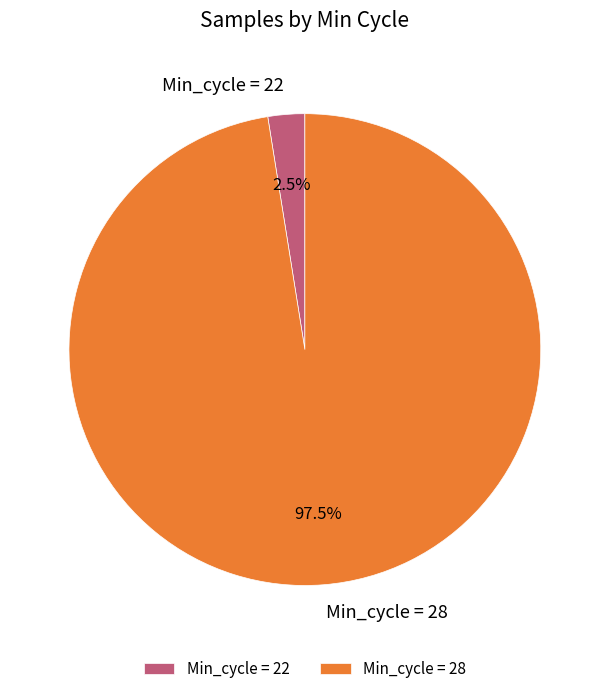

What is the largest slice in the pie chart?

Min_cycle = 28